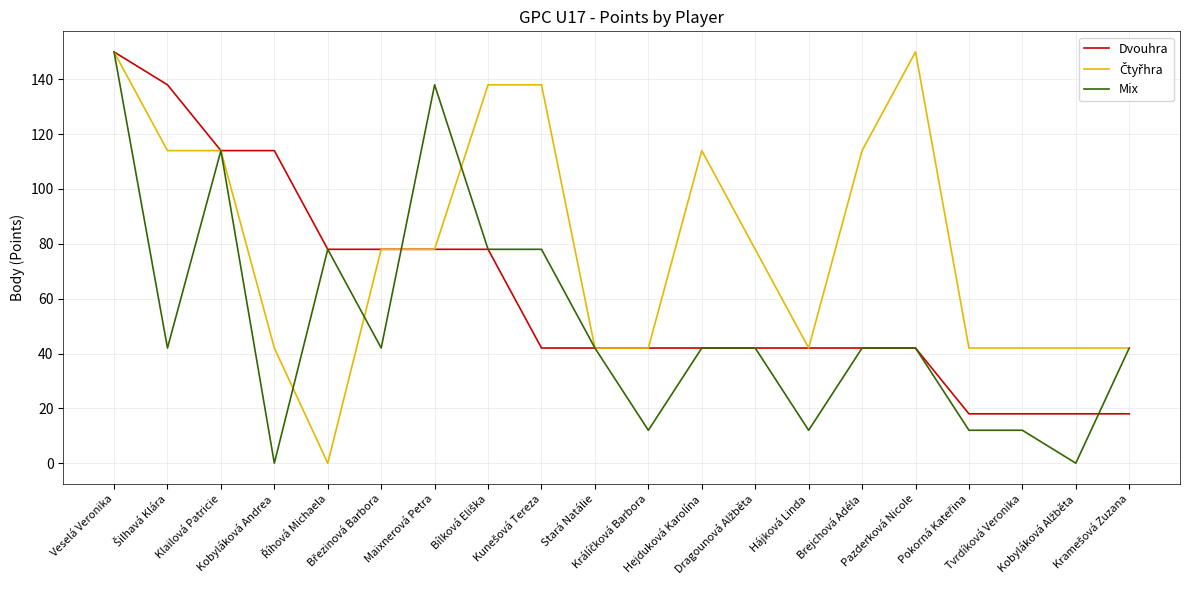

Between Veselá Veronika and Tvrdíková Veronika, which series saw the biggest shift?

Mix